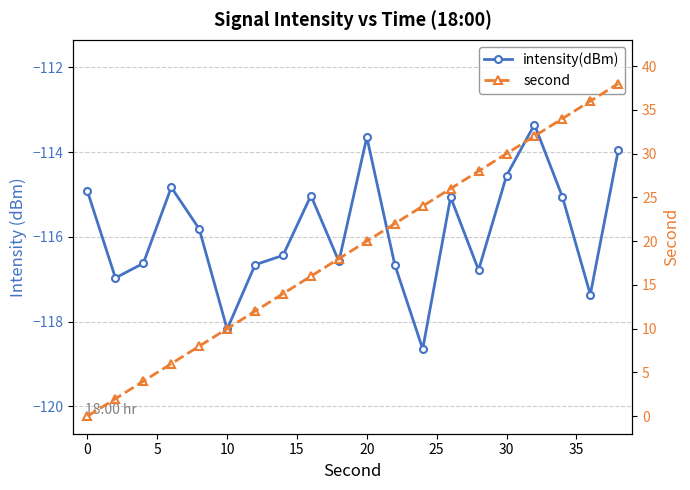

Is the value of intensity(dBm) at 0 greater than the value of second at 35?

No